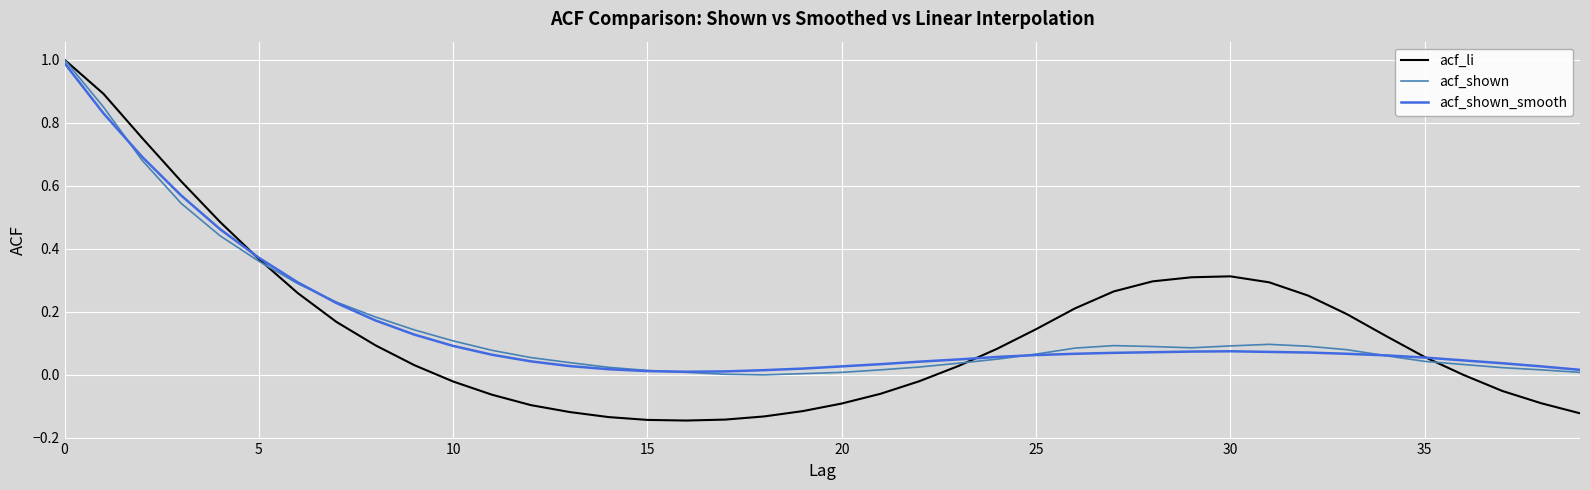

What is the highest value of the acf_li series?

1.0